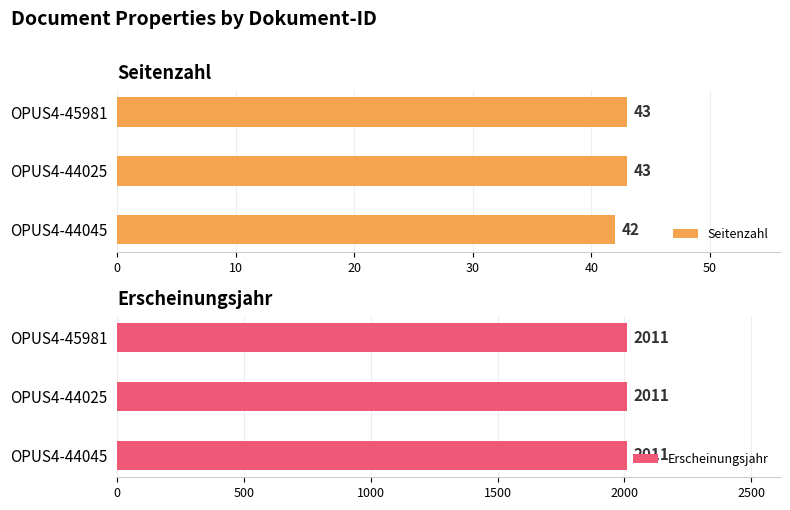

What is the highest value of the Seitenzahl series?

43